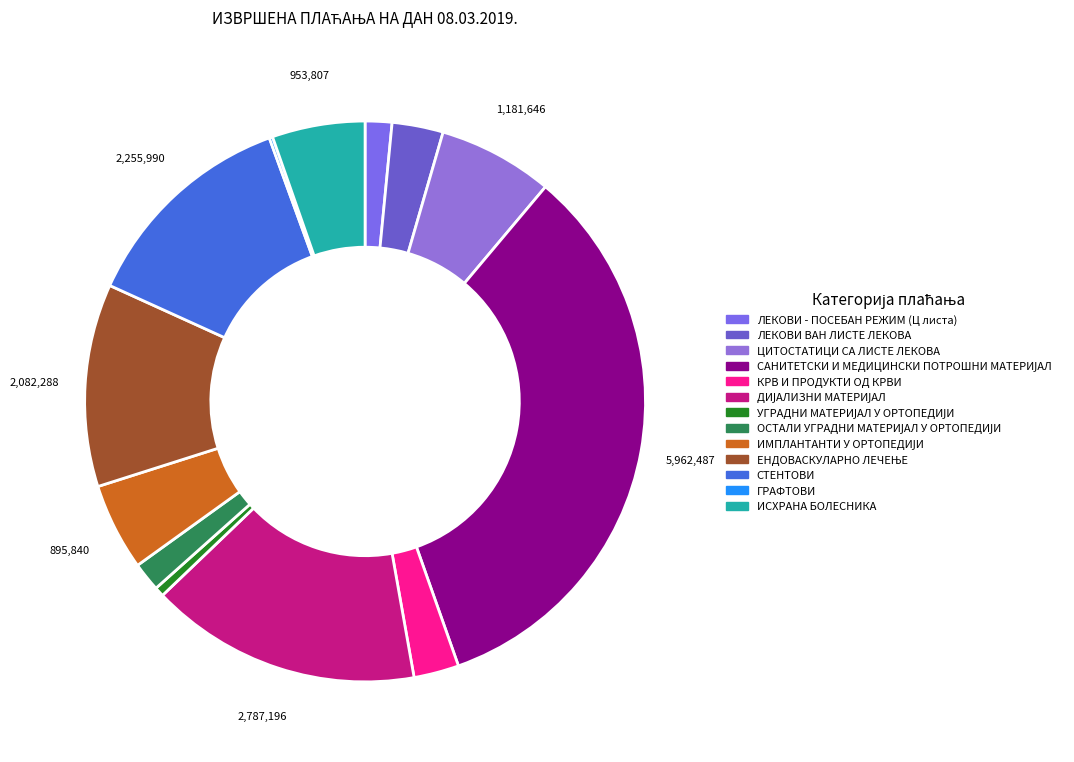

To the nearest percent, what portion does КРВ И ПРОДУКТИ ОД КРВИ represent?

3%